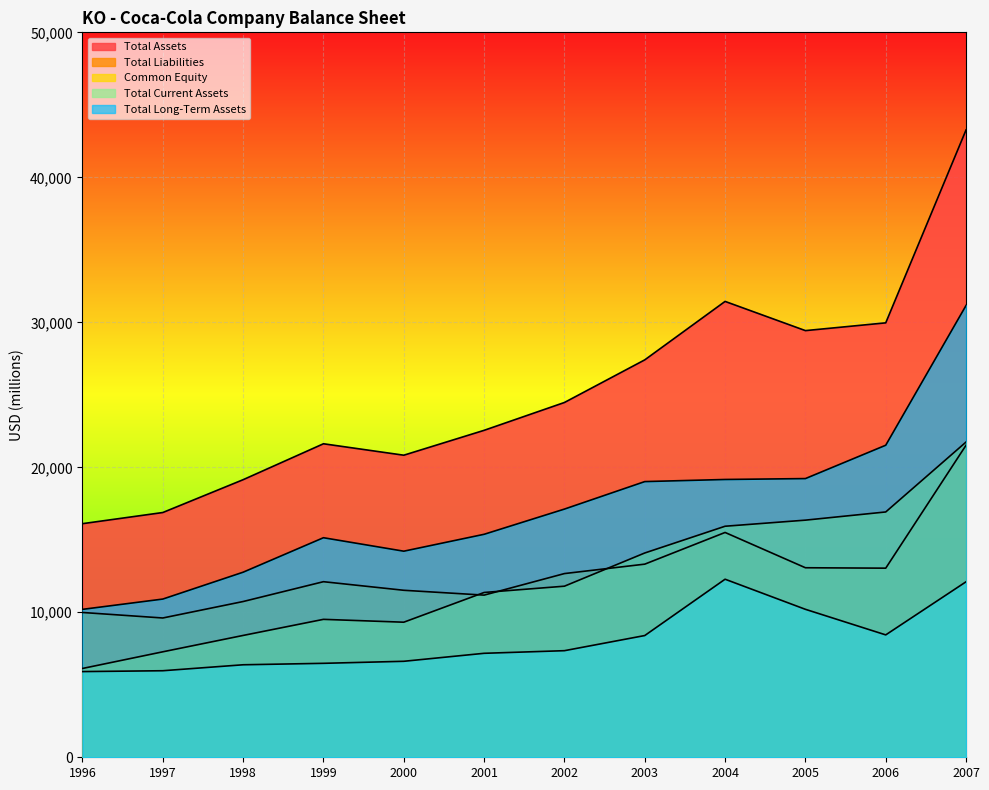

True or false: Common Equity and Total Assets intersect in this chart.

False